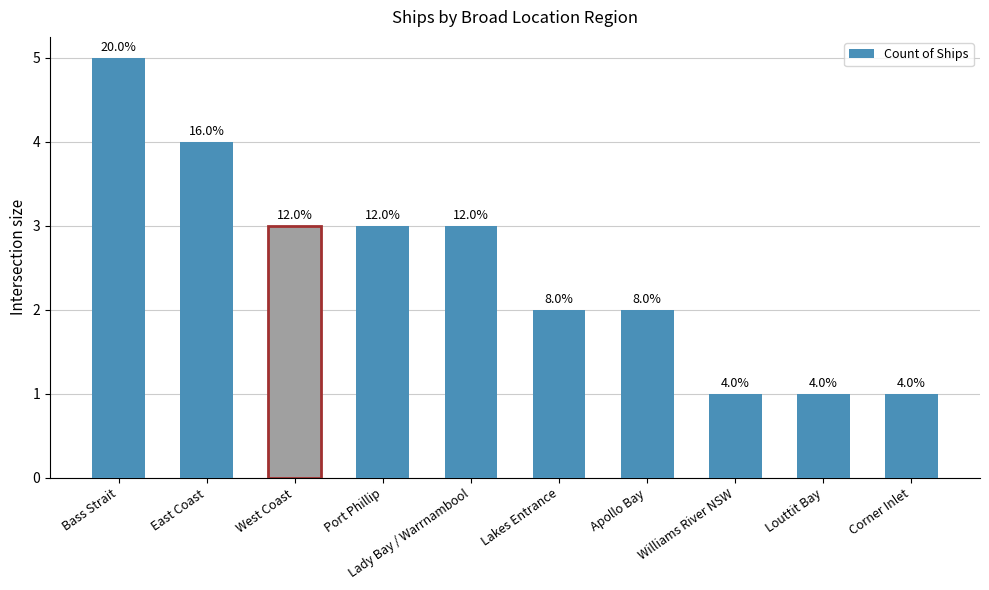

What is the sum of all values?

25